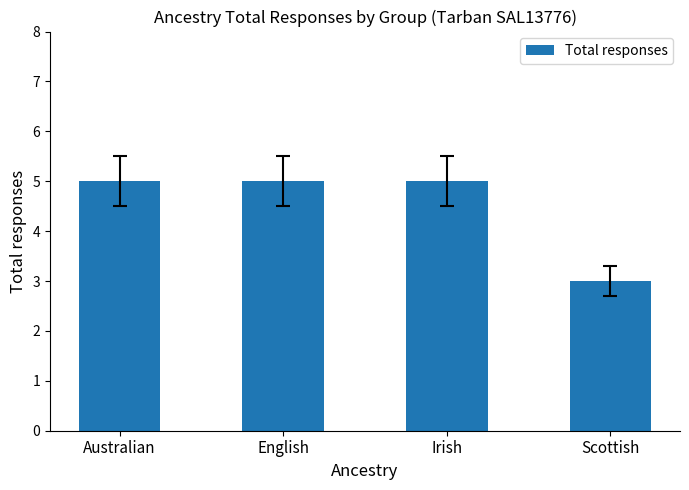

What is the sum of all values?

18